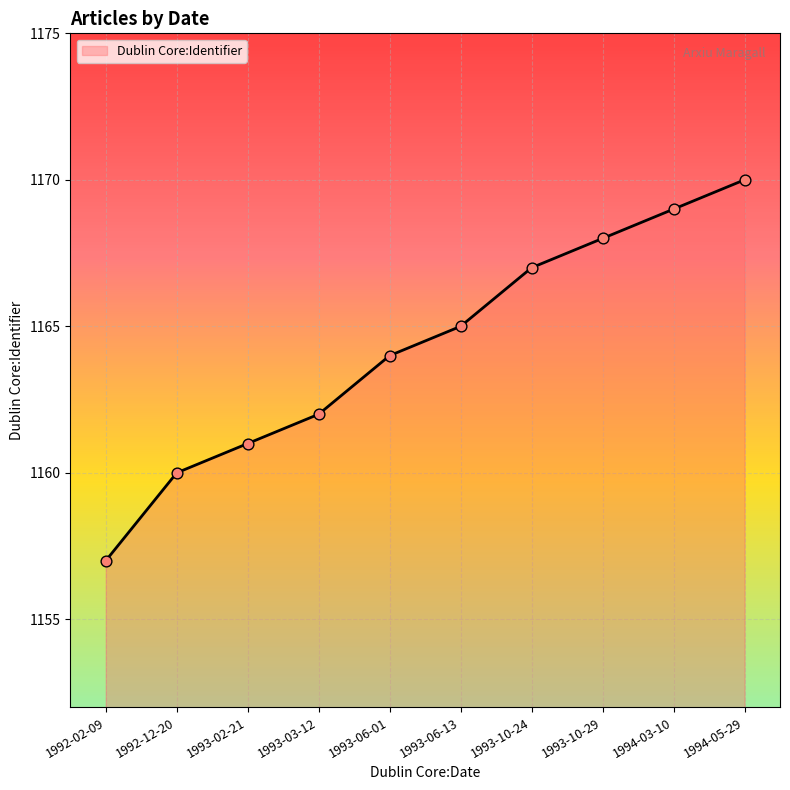

What is the change in value from 1993-06-13 to 1994-03-10?

+4